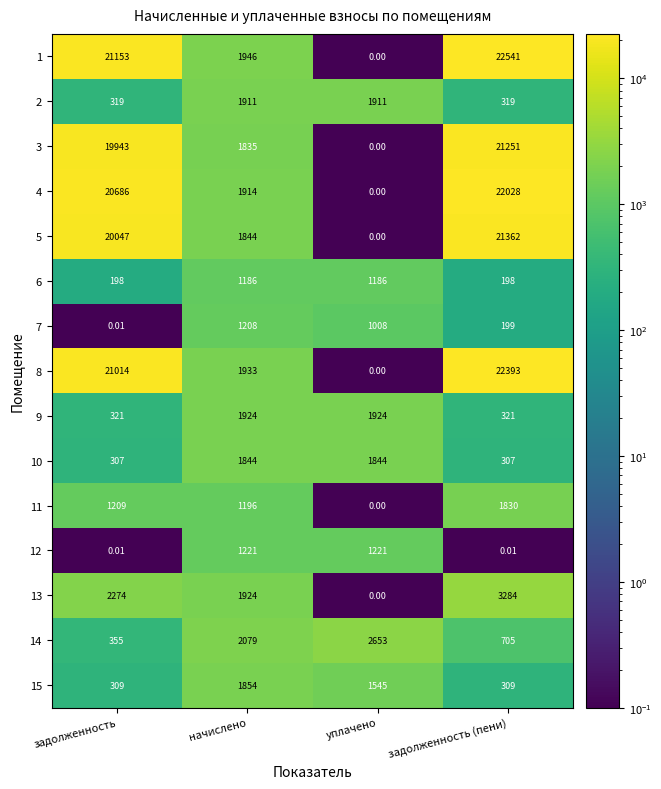

Is the value of 13 at задолженность greater than the value of 10 at задолженность (пени)?

Yes